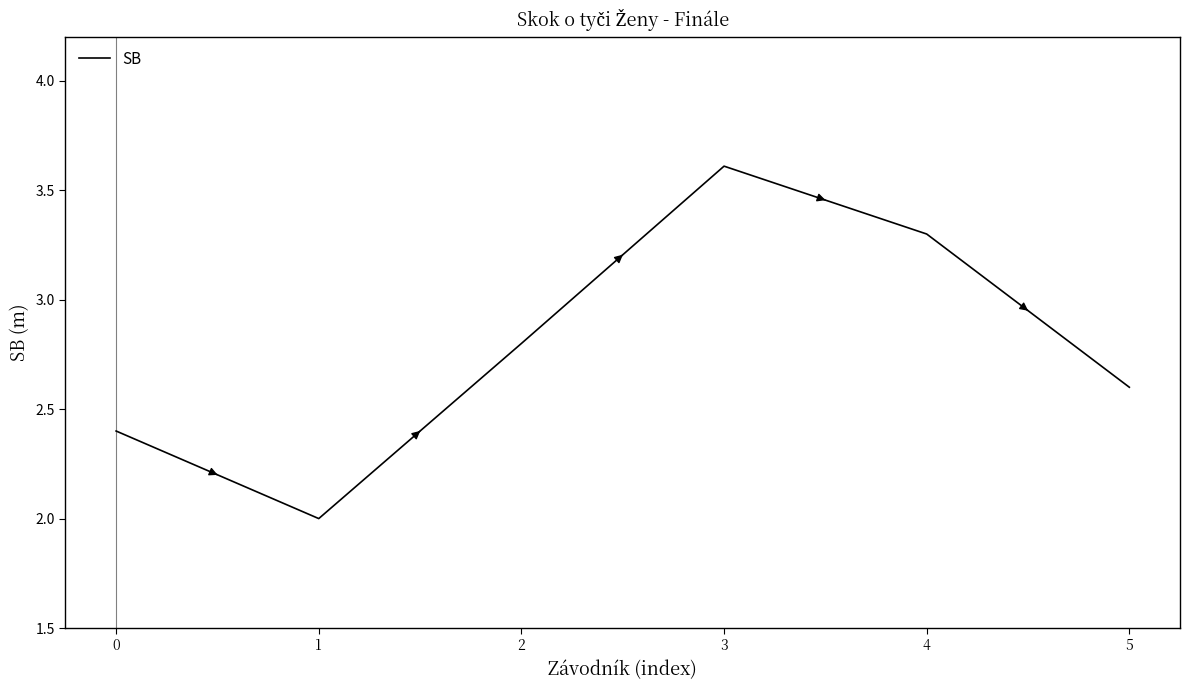

Approximately how many times larger is the value at 2 compared to 1?

1.4